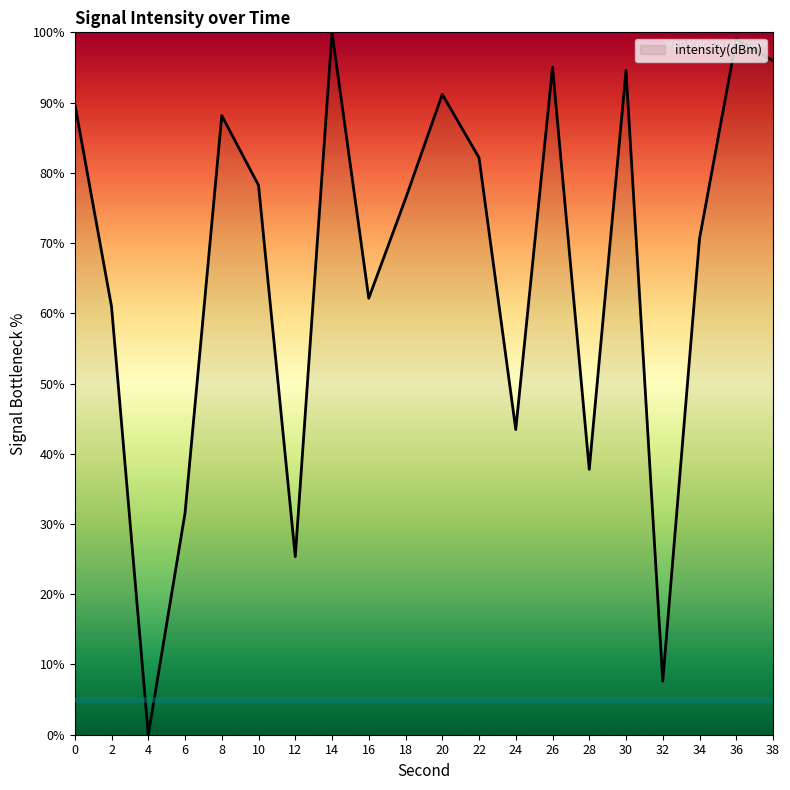

At which category does the data reach its first local valley?

4